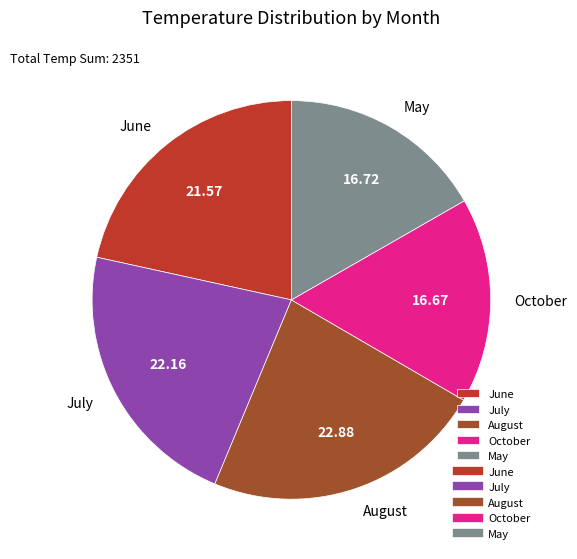

Do May and October together represent more than half of the pie?

No